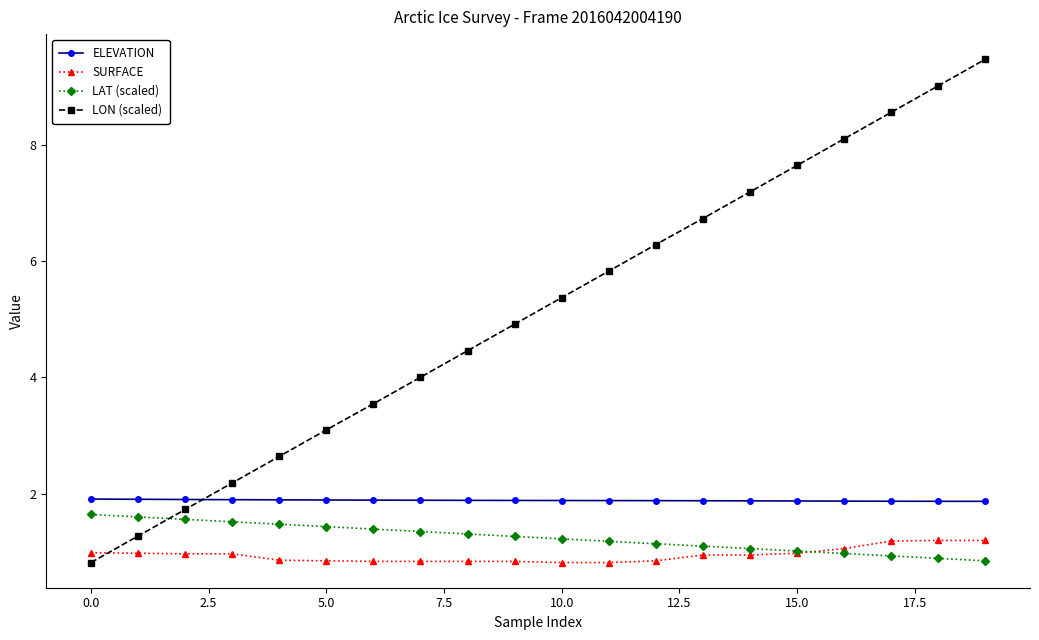

Which series has the widest spread of values?

LON (scaled)